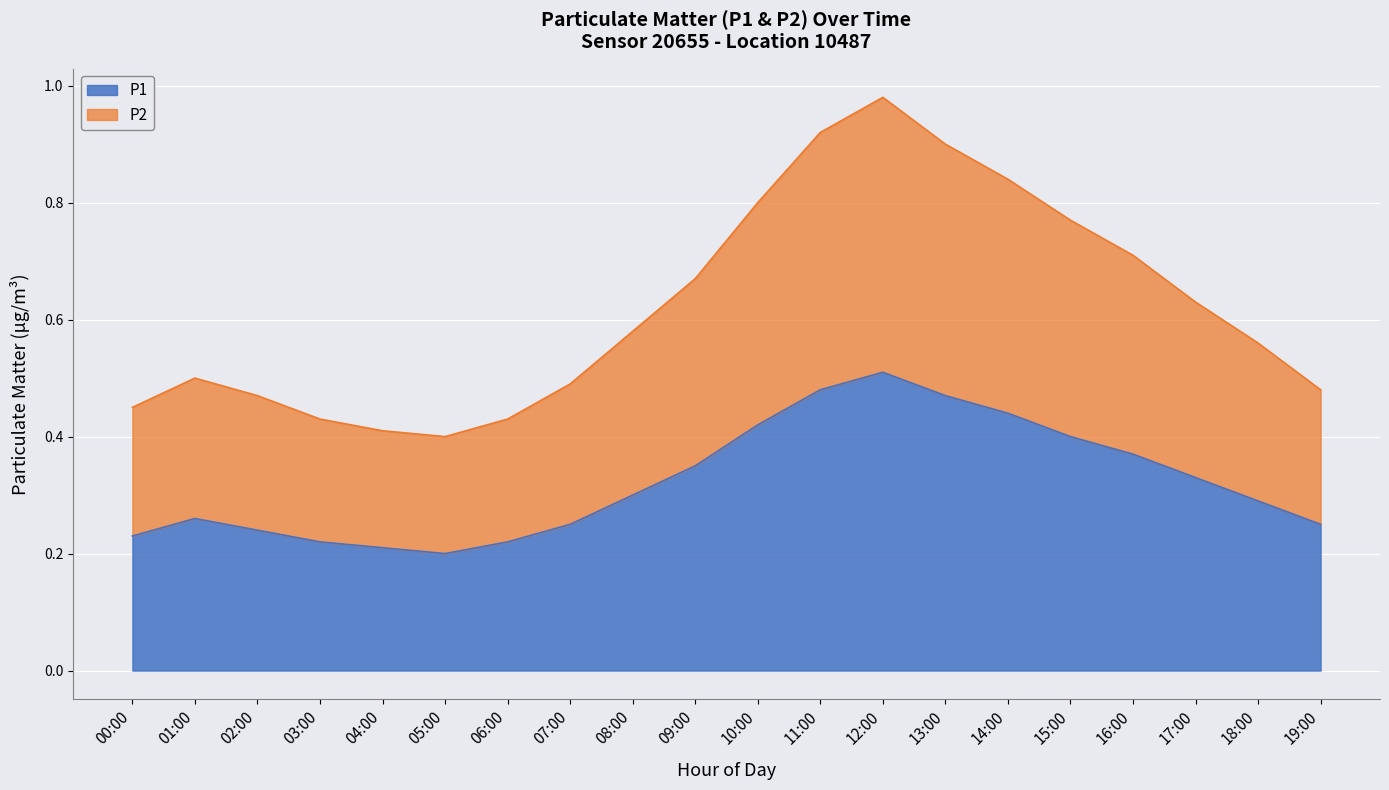

At how many categories does at least one series exceed 0?

20